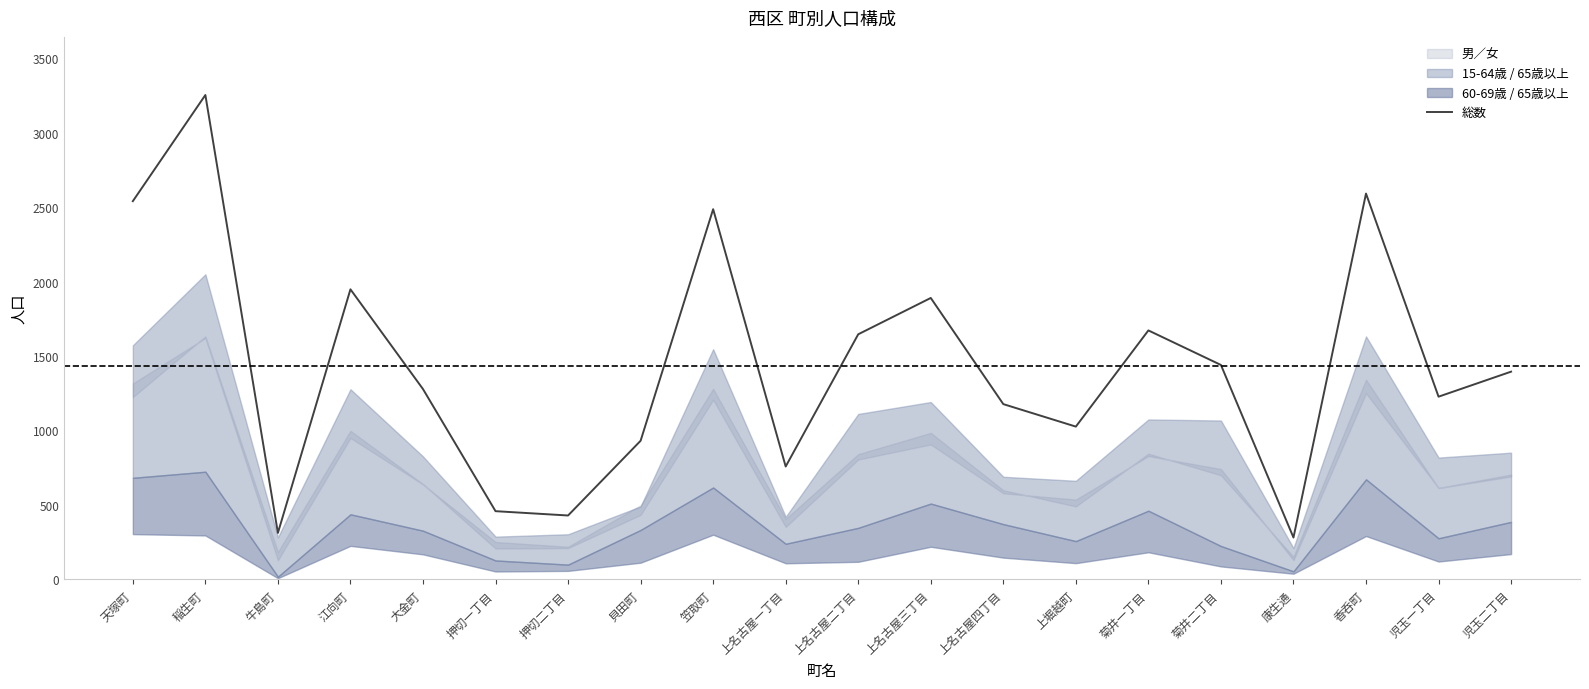

What is the ratio of the value at 上名古屋一丁目 to the value at 押切一丁目?

1.7